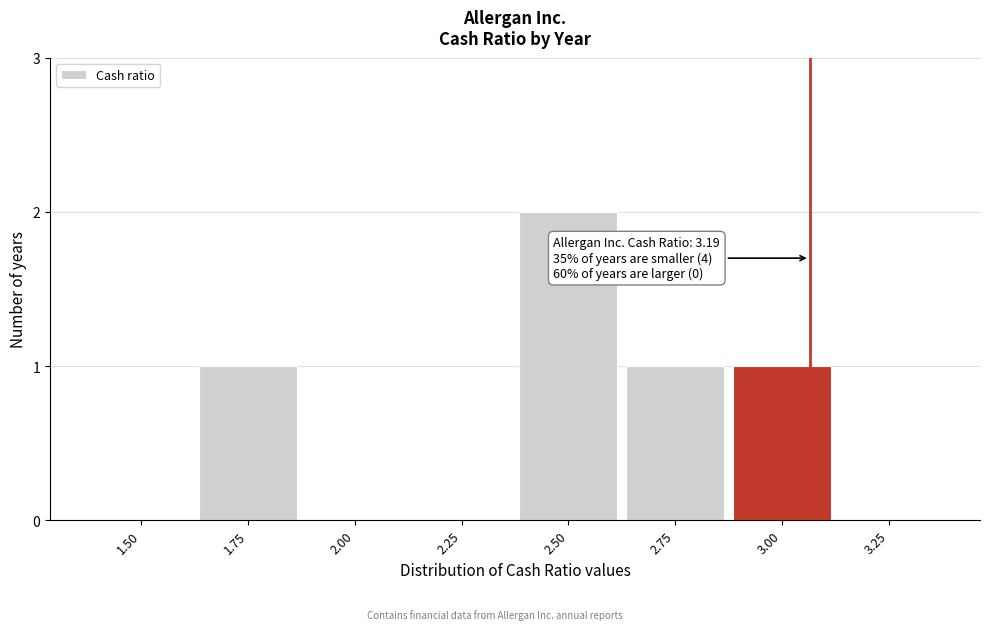

Reading left to right, extract all data points from this chart.

1.50=0	1.75=1	2.00=0	2.25=0	2.50=2	2.75=1	3.00=1	3.25=0